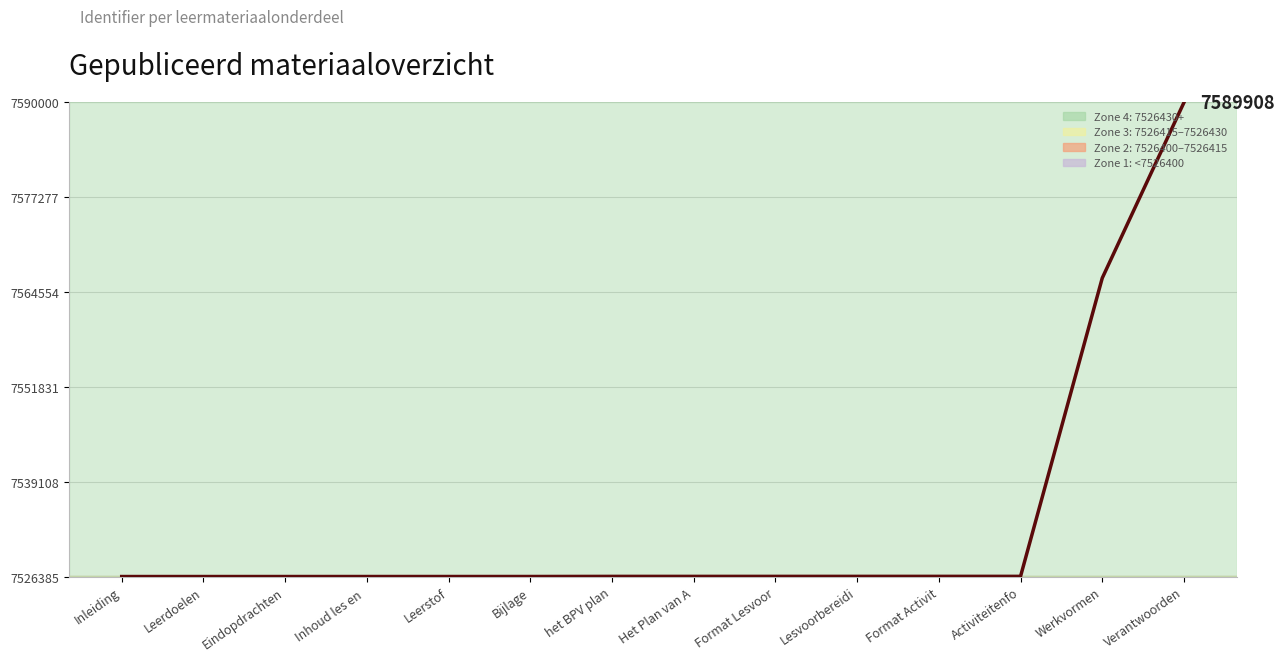

Where is the data nearest to the value 7558149?

Werkvormen